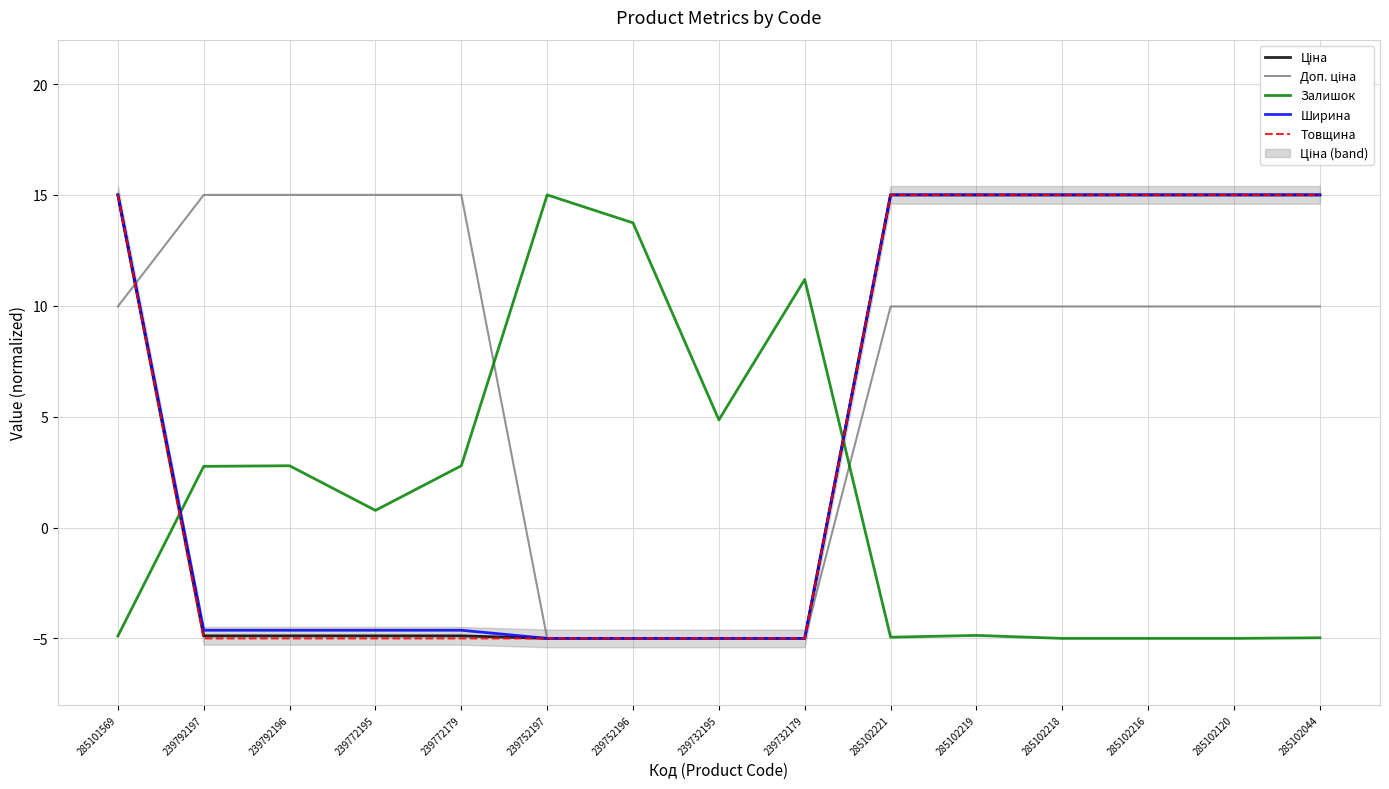

How many series are shown in this chart?

5